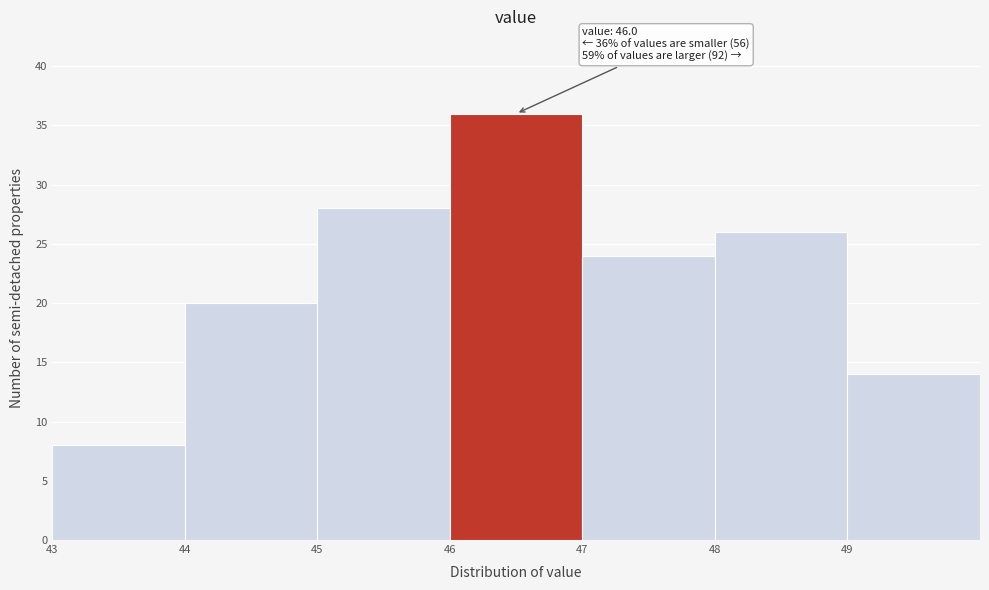

Over which range of the x-axis is the bar tallest?

46 to 47